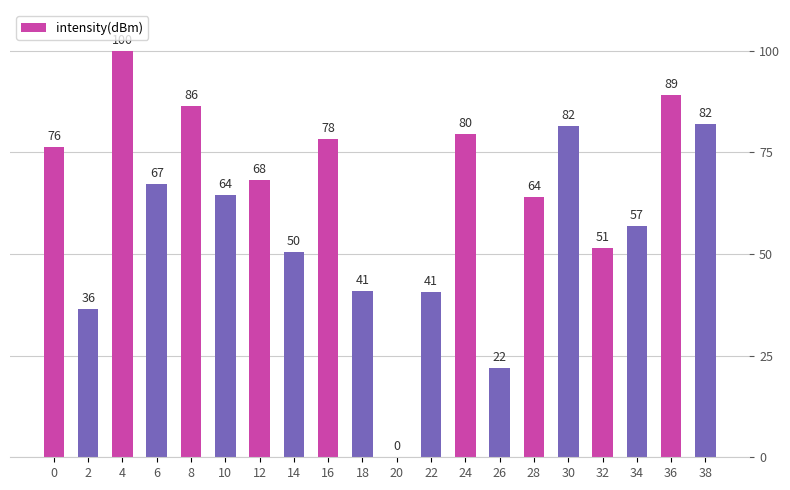

What is the ratio of the value at 30 to the value at 6?

1.2